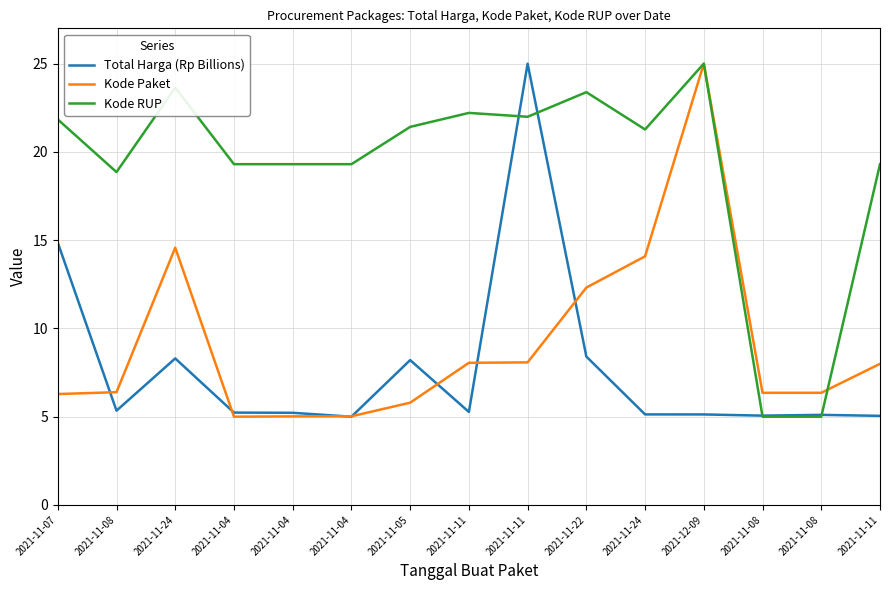

What is the label of the 9th point from the left?

2021-11-11